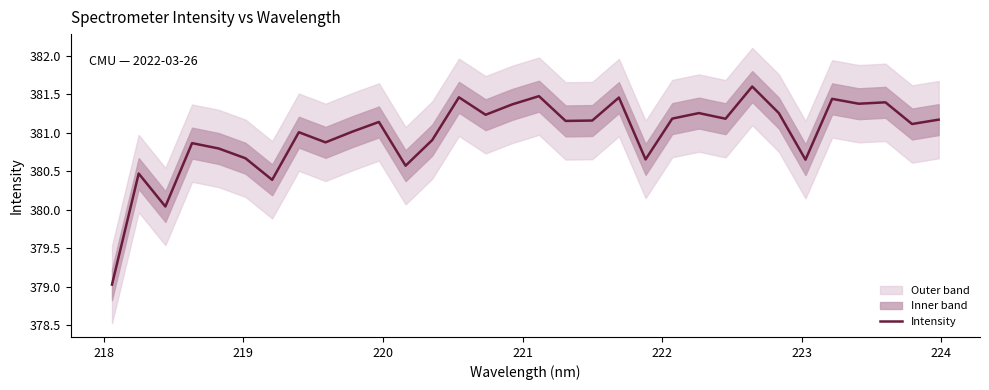

What is the highest value of the Intensity series?

381.6